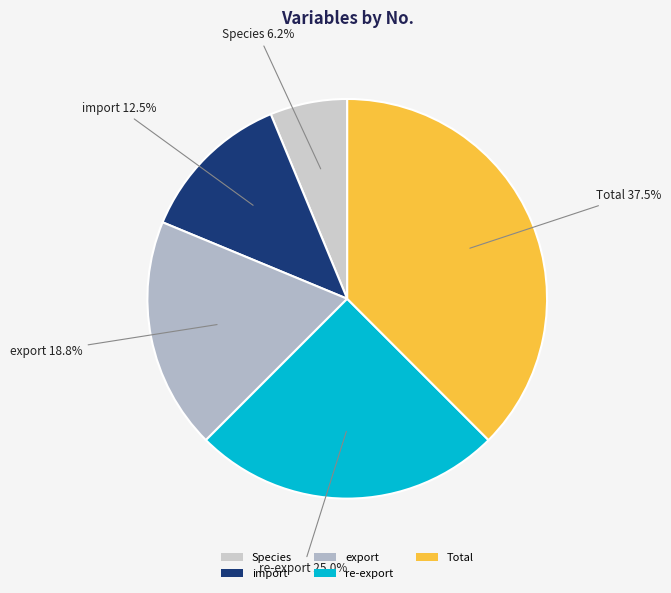

Does Species represent more than half of the total?

No